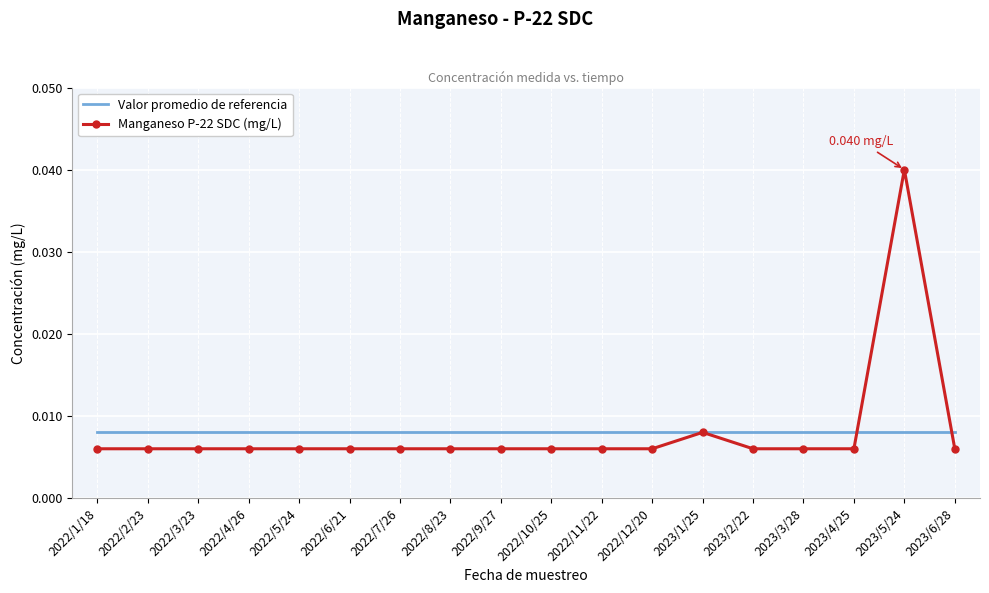

Which series has the widest spread of values?

Manganeso P-22 SDC (mg/L)